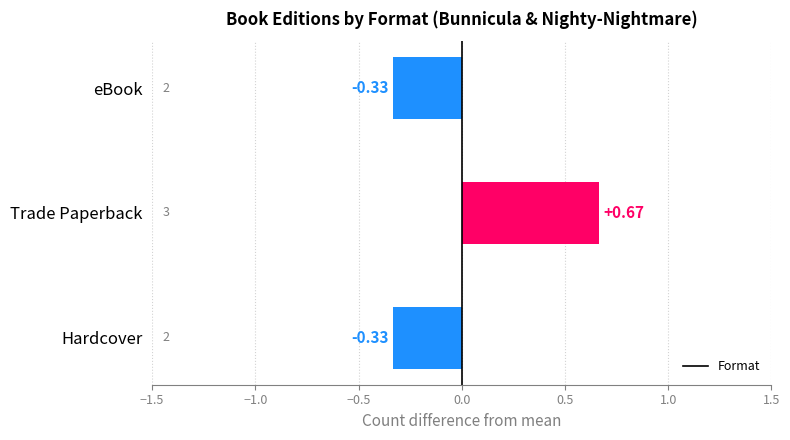

What is the difference between the maximum and minimum values?

1.0